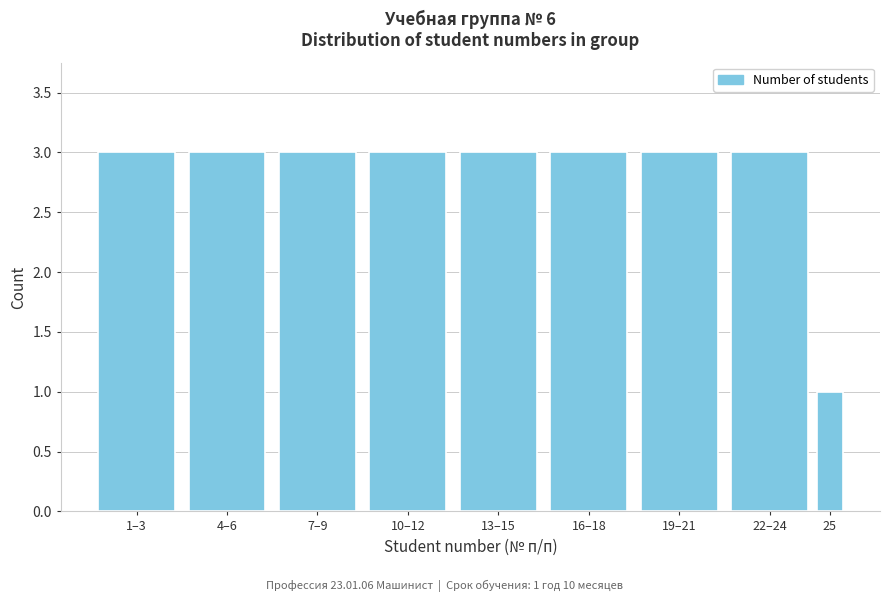

Reading left to right, what are all the values shown in this chart?

1–3=3	4–6=3	7–9=3	10–12=3	13–15=3	16–18=3	19–21=3	22–24=3	25=1